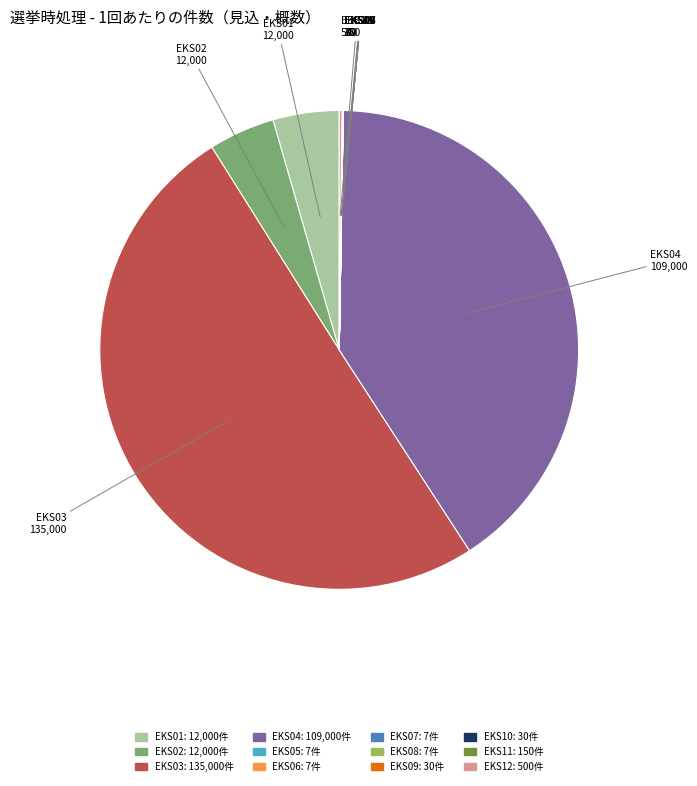

Which slice is the largest?

EKS03